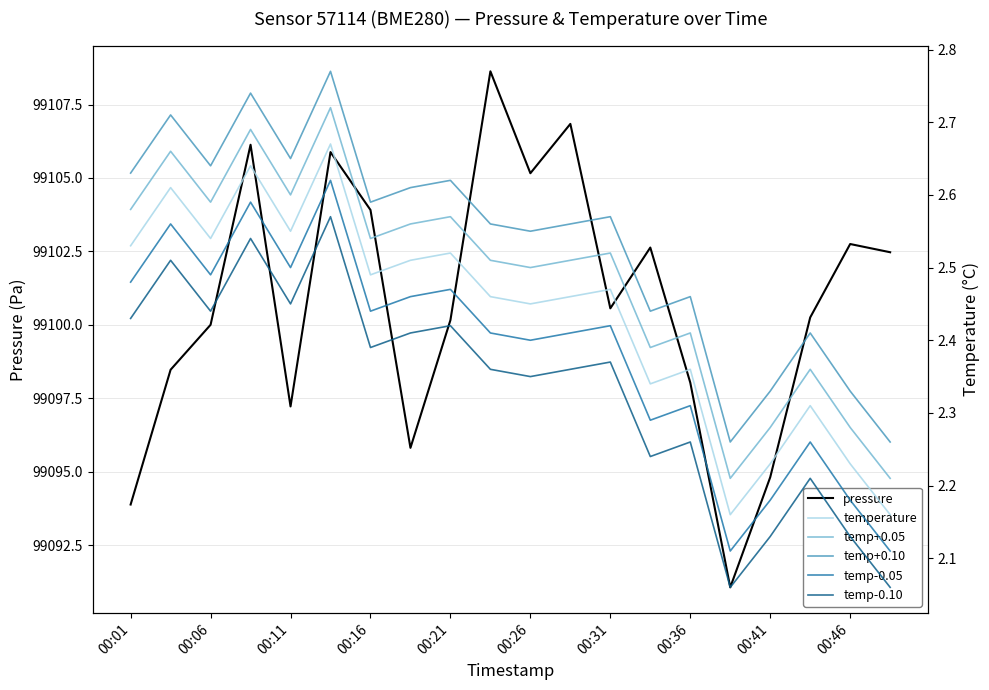

What are all the series names shown in the legend?

pressure, temperature, temp+0.05, temp+0.10, temp-0.05, temp-0.10